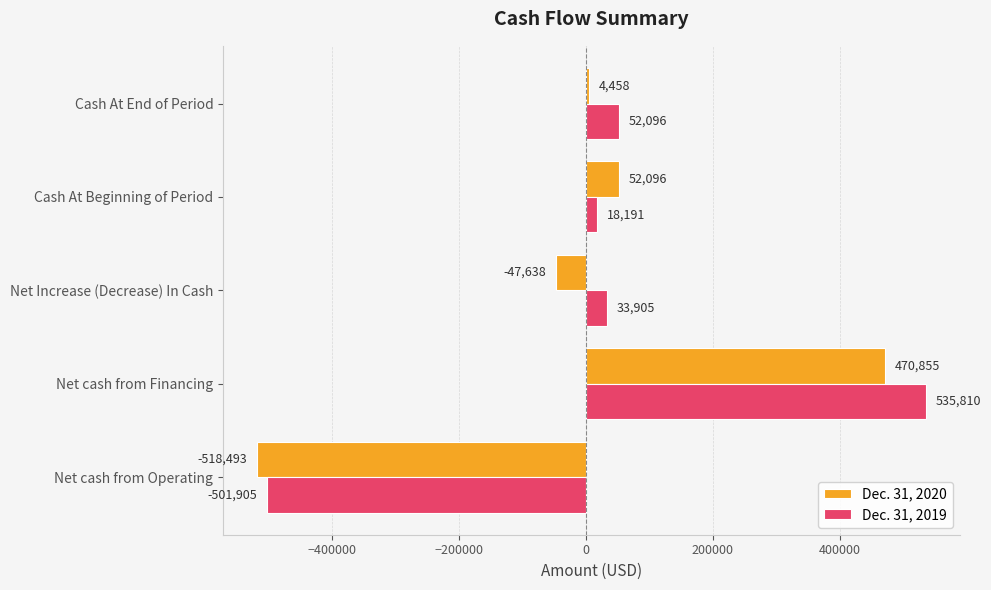

List the series in order of their peak value, highest first.

Dec. 31, 2019, Dec. 31, 2020